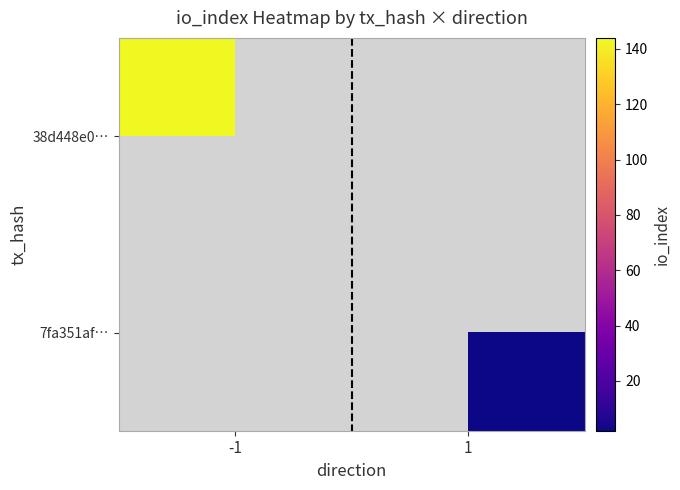

True or false: 38d448e0… has a value of 144.0 at -1.

True